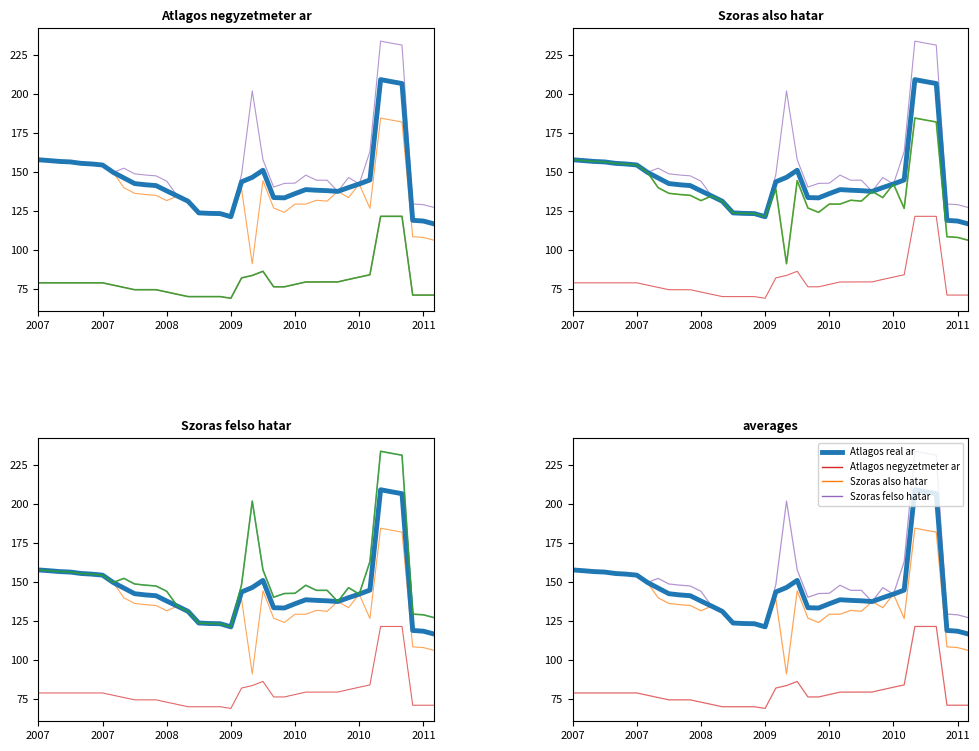

True or false: Szoras also hatar and Atlagos negyzetmeter ar cross at least once.

False